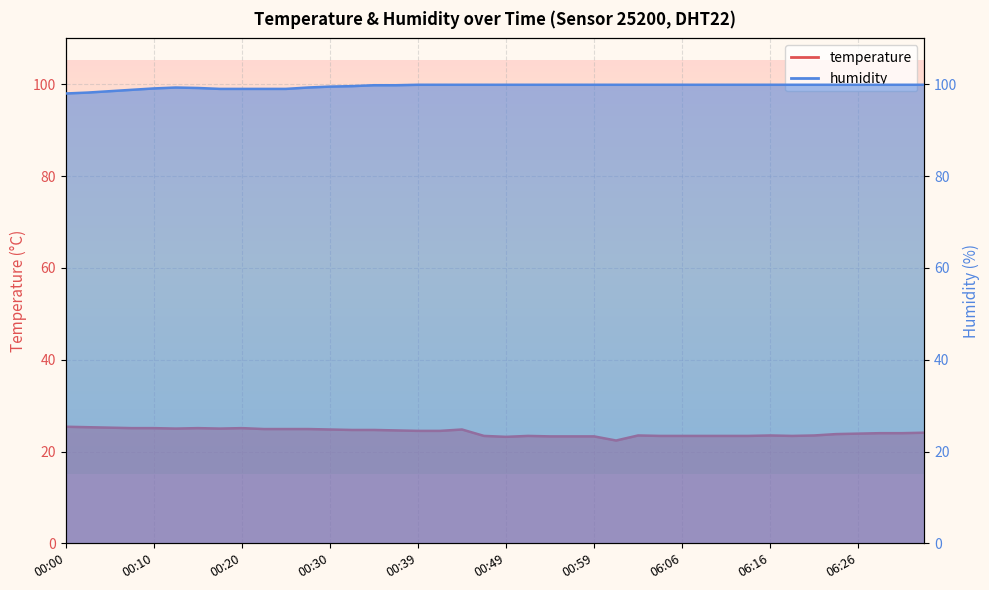

What are all the series names shown in the legend?

temperature, humidity